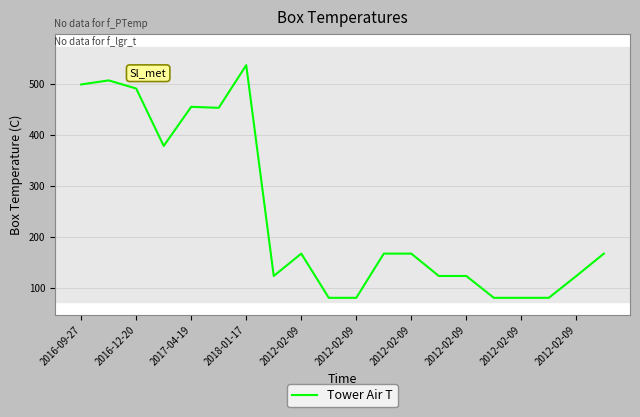

What is the difference between the maximum and minimum values?

458